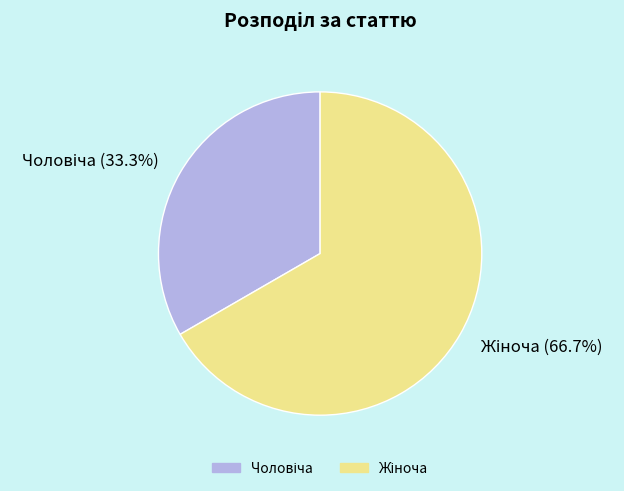

Count the number of slices in the pie.

2